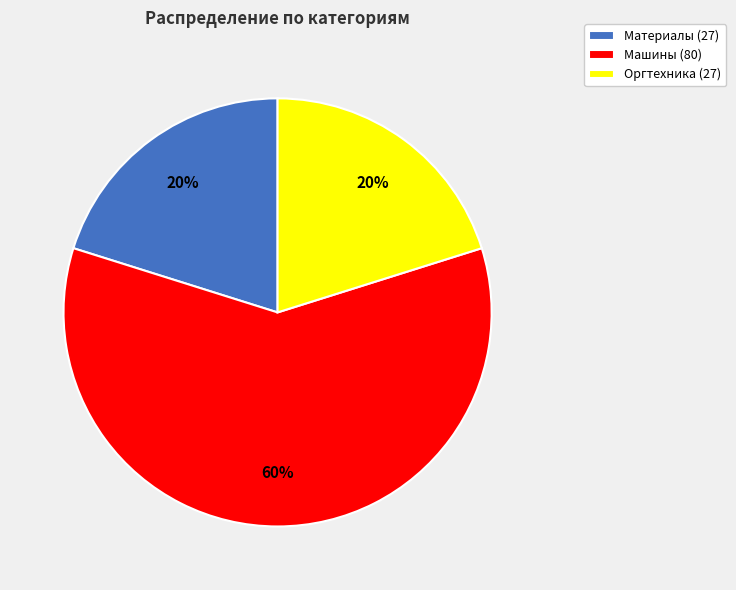

What is the majority slice?

Машины